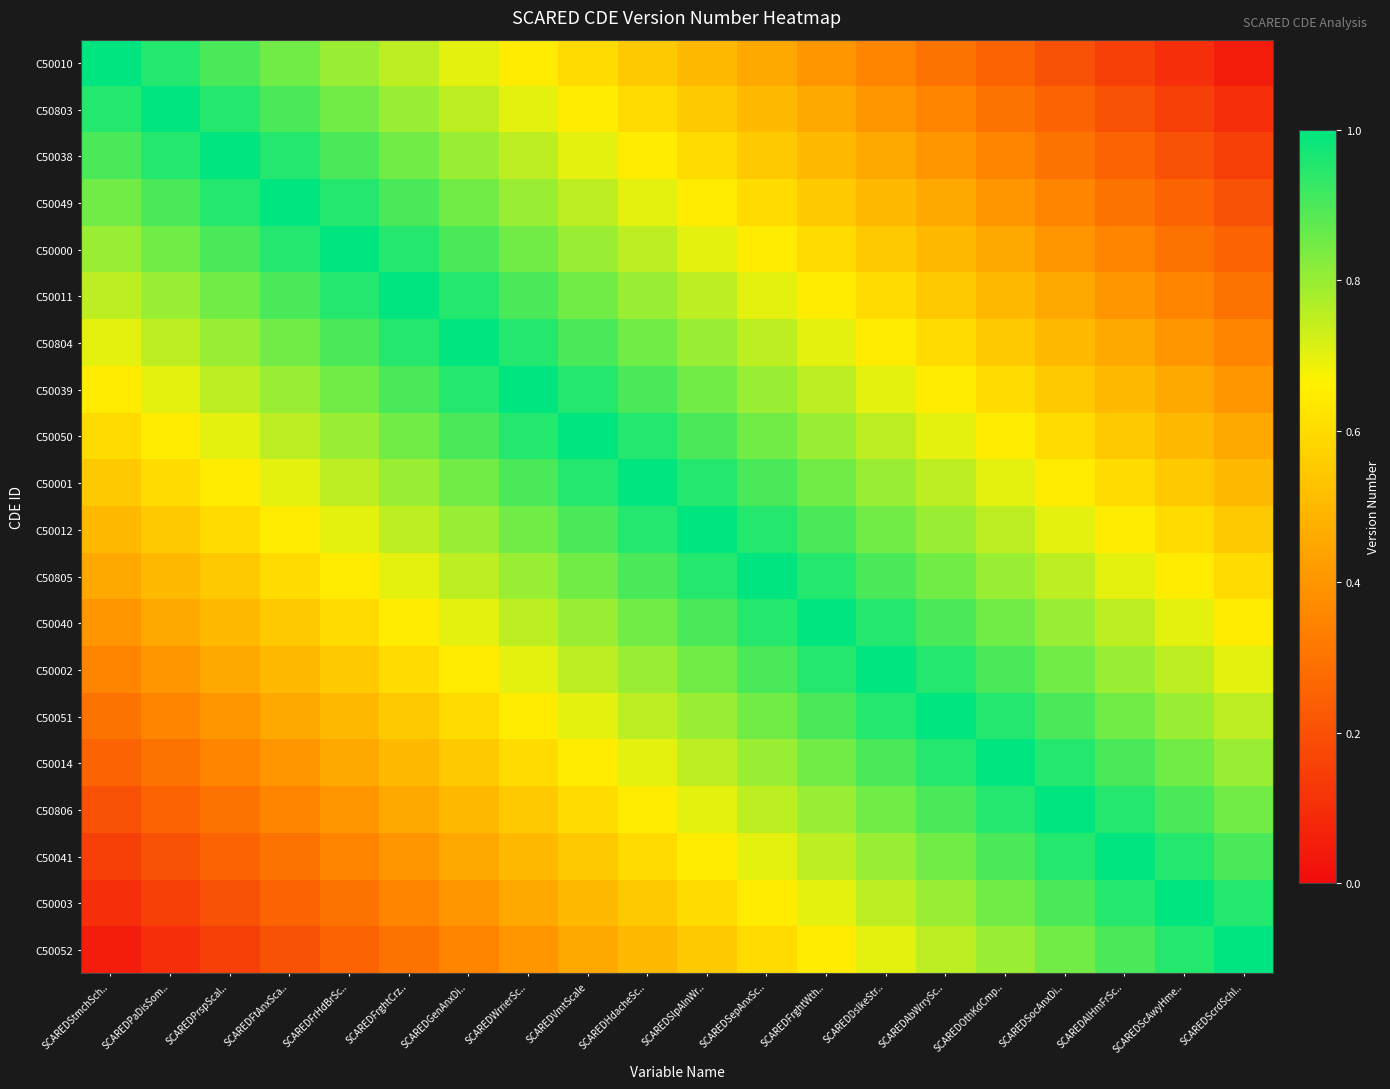

What is the total value across all series at SCAREDFtAnxSca..?

12.9